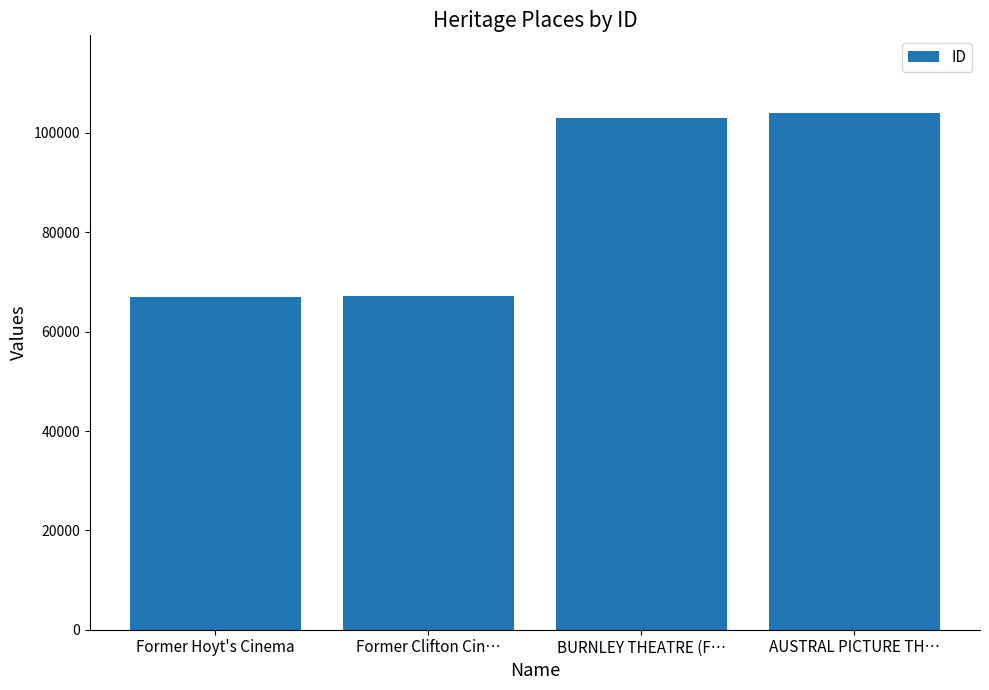

What is the approximate value at Former Clifton Cin…?

67164